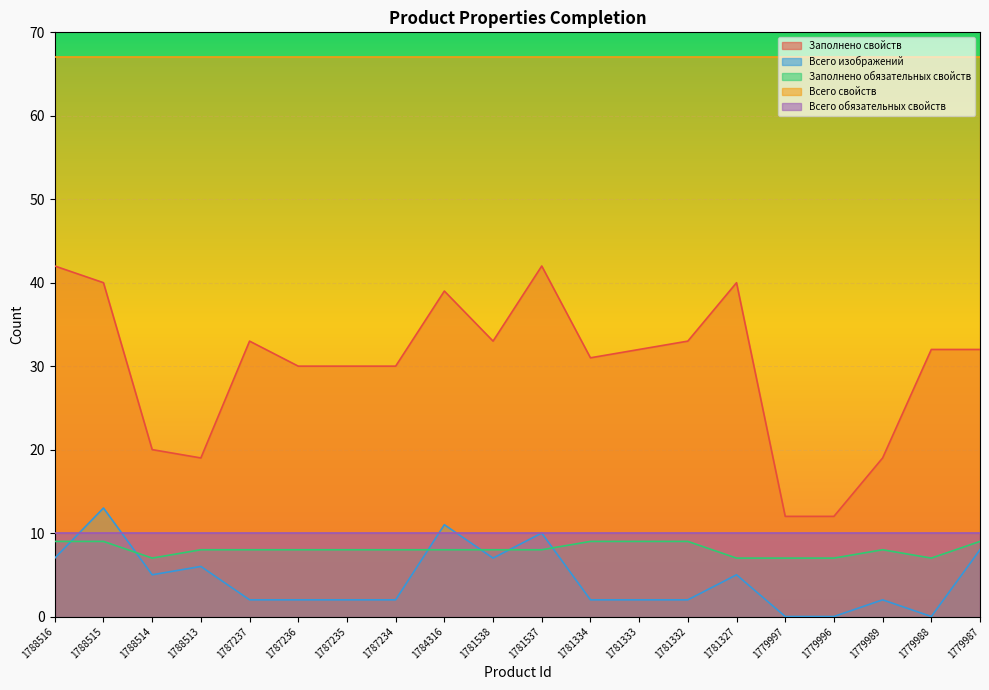

Is it true that Всего свойств equals 67 at 1781537?

True